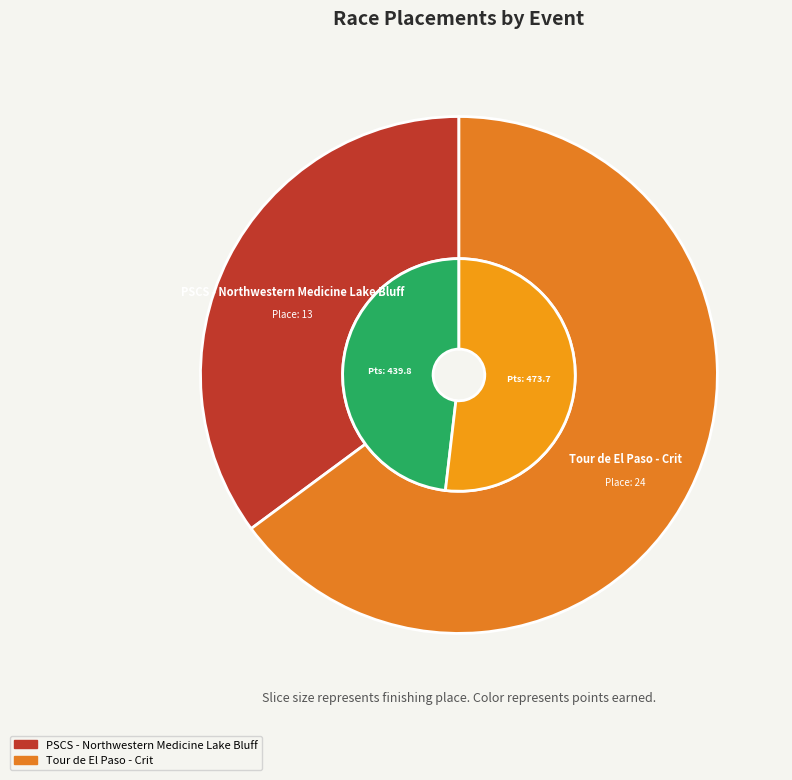

What is the ratio of the value at Tour de El Paso - Crit to the value at PSCS - Northwestern Medicine Lake Bluff?

1.8